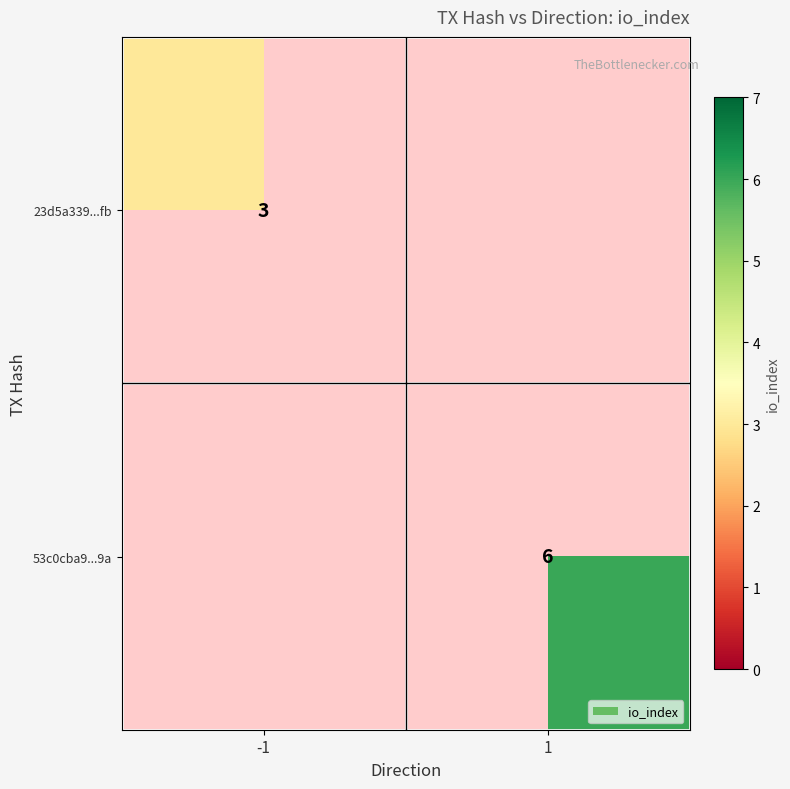

The value of 23d5a339...fb at -1 is 3. True or false?

True